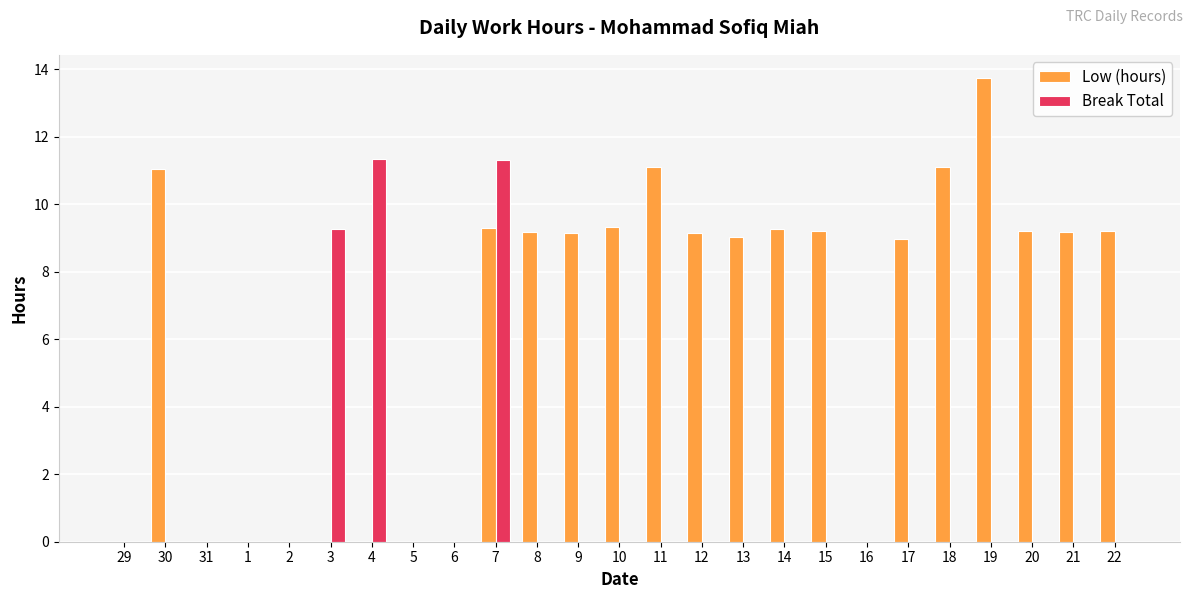

Is it true that Low (hours) equals 9.2 at 8?

True